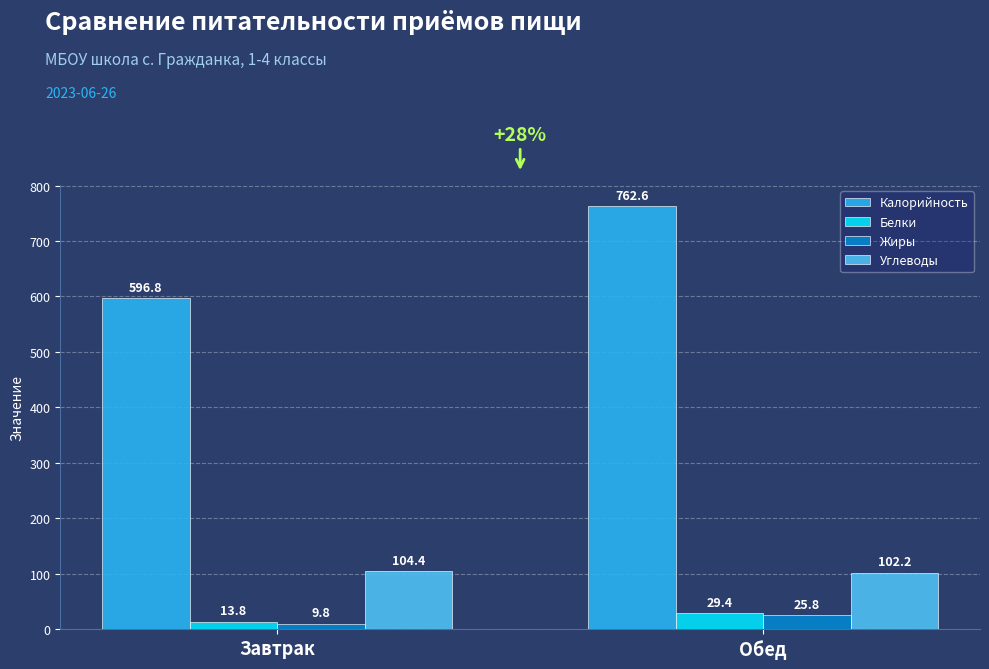

The Углеводы series shows 64.3 at Обед. True or false?

False